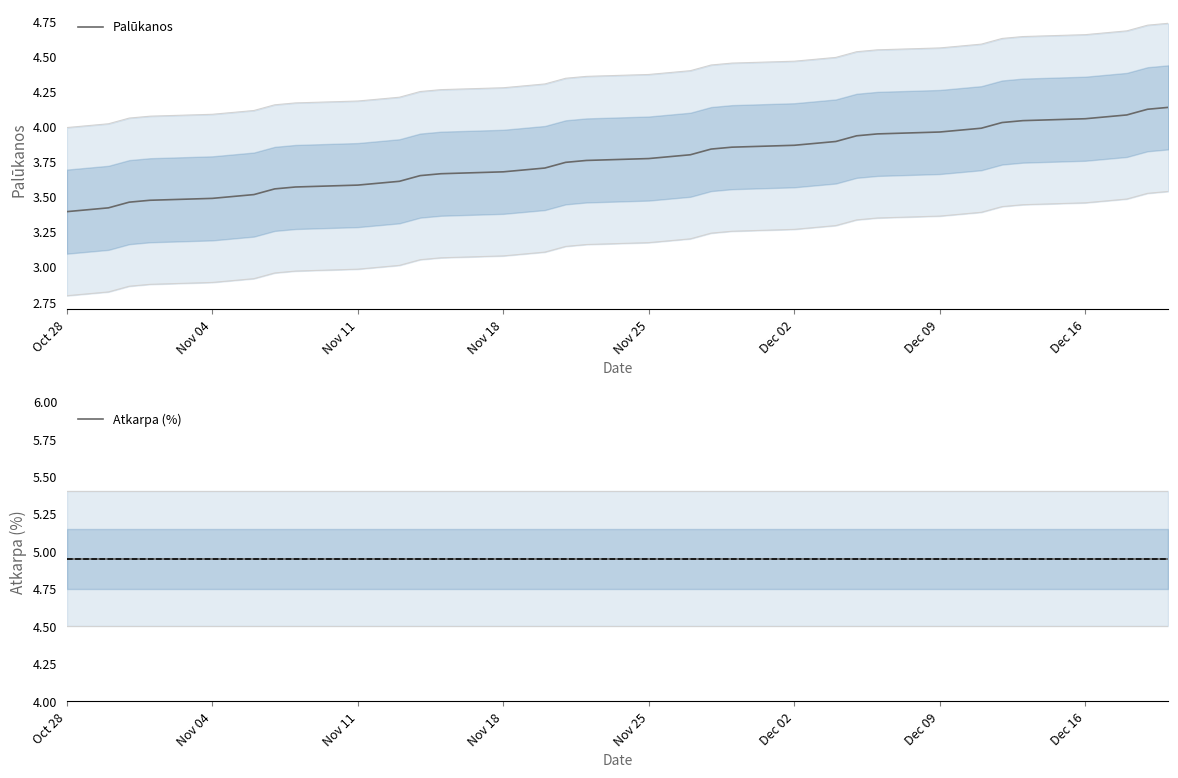

Is it true that Palūkanos equals 1.6 at Nov 25?

False